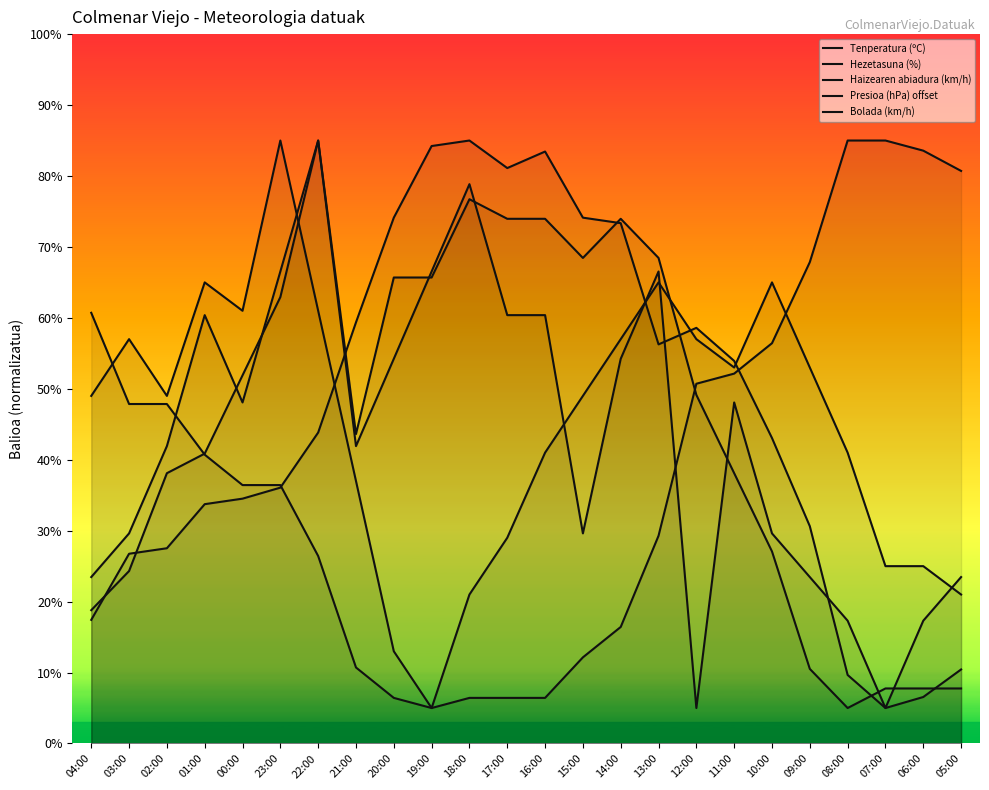

What position from the right is 18:00?

14